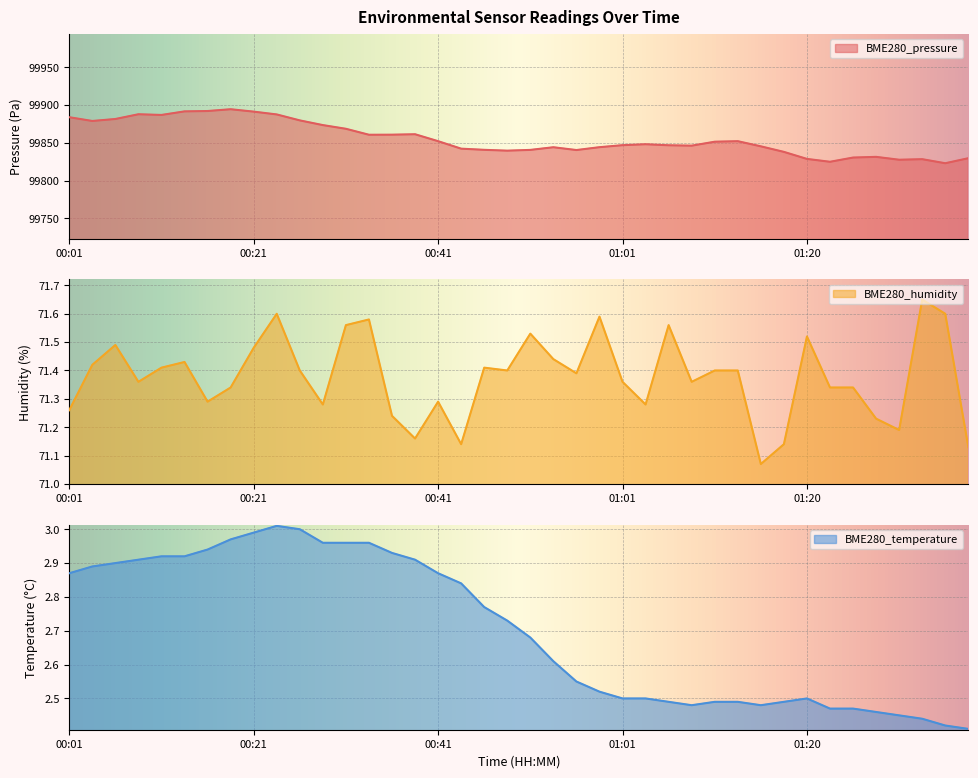

Reading left to right, what are all the values shown in this chart?

BME280_pressure: 99883.9	99878.9	99881.5	99887.8	99886.9	99891.6	99892.1	99894.4	99891.3	99887.6	99879.7	99873.4	99868.6	99860.7	99860.8	99861.3	99852.1	99842.2	99840.7	99839.6	99840.6	99844.1	99840.4	99844.2	99846.9	99848.1	99846.7	99846.2	99851.4	99852.1	99845.3	99838.0	99828.7	99824.9	99830.5	99831.4	99827.6	99828.3	99822.9	99829.6
BME280_humidity: 71.3	71.4	71.5	71.4	71.4	71.4	71.3	71.3	71.5	71.6	71.4	71.3	71.6	71.6	71.2	71.2	71.3	71.1	71.4	71.4	71.5	71.4	71.4	71.6	71.4	71.3	71.6	71.4	71.4	71.4	71.1	71.1	71.5	71.3	71.3	71.2	71.2	71.7	71.6	71.1
BME280_temperature: 2.9	2.9	2.9	2.9	2.9	2.9	2.9	3.0	3.0	3.0	3.0	3.0	3.0	3.0	2.9	2.9	2.9	2.8	2.8	2.7	2.7	2.6	2.5	2.5	2.5	2.5	2.5	2.5	2.5	2.5	2.5	2.5	2.5	2.5	2.5	2.5	2.5	2.4	2.4	2.4